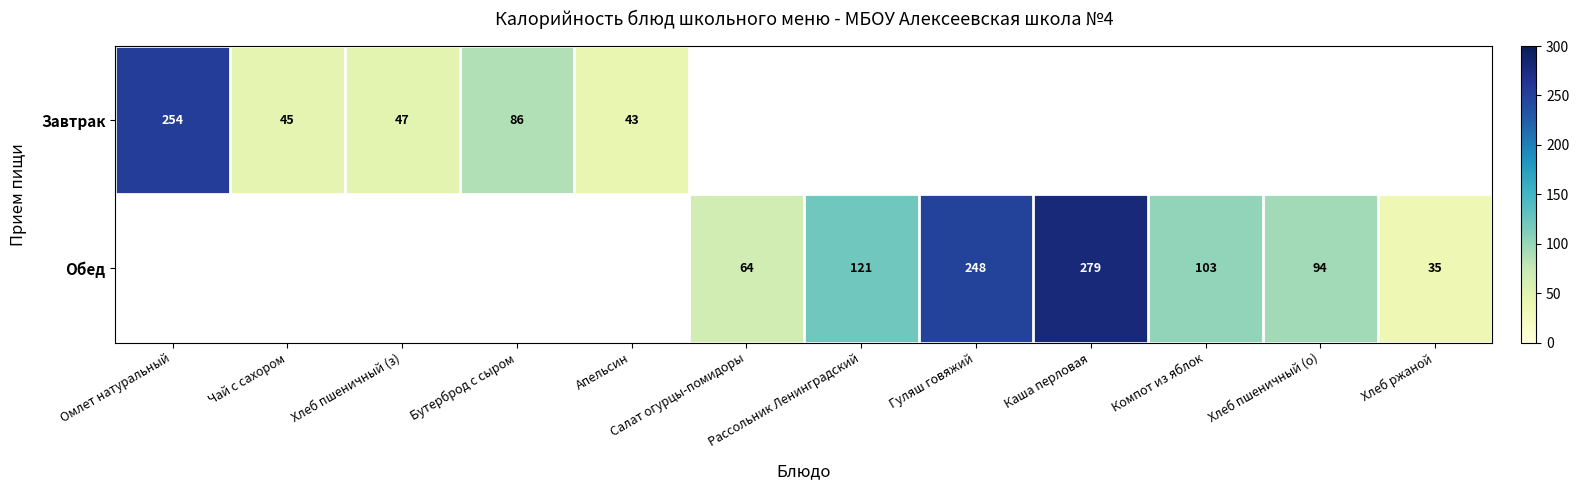

At how many categories does at least one series exceed 38?

11